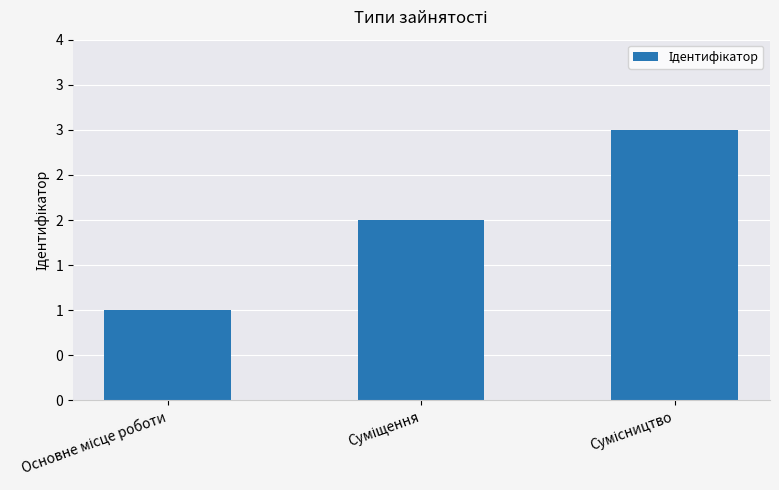

Reading left to right, extract all data points from this chart.

Основне місце роботи=1	Суміщення=2	Сумісництво=3